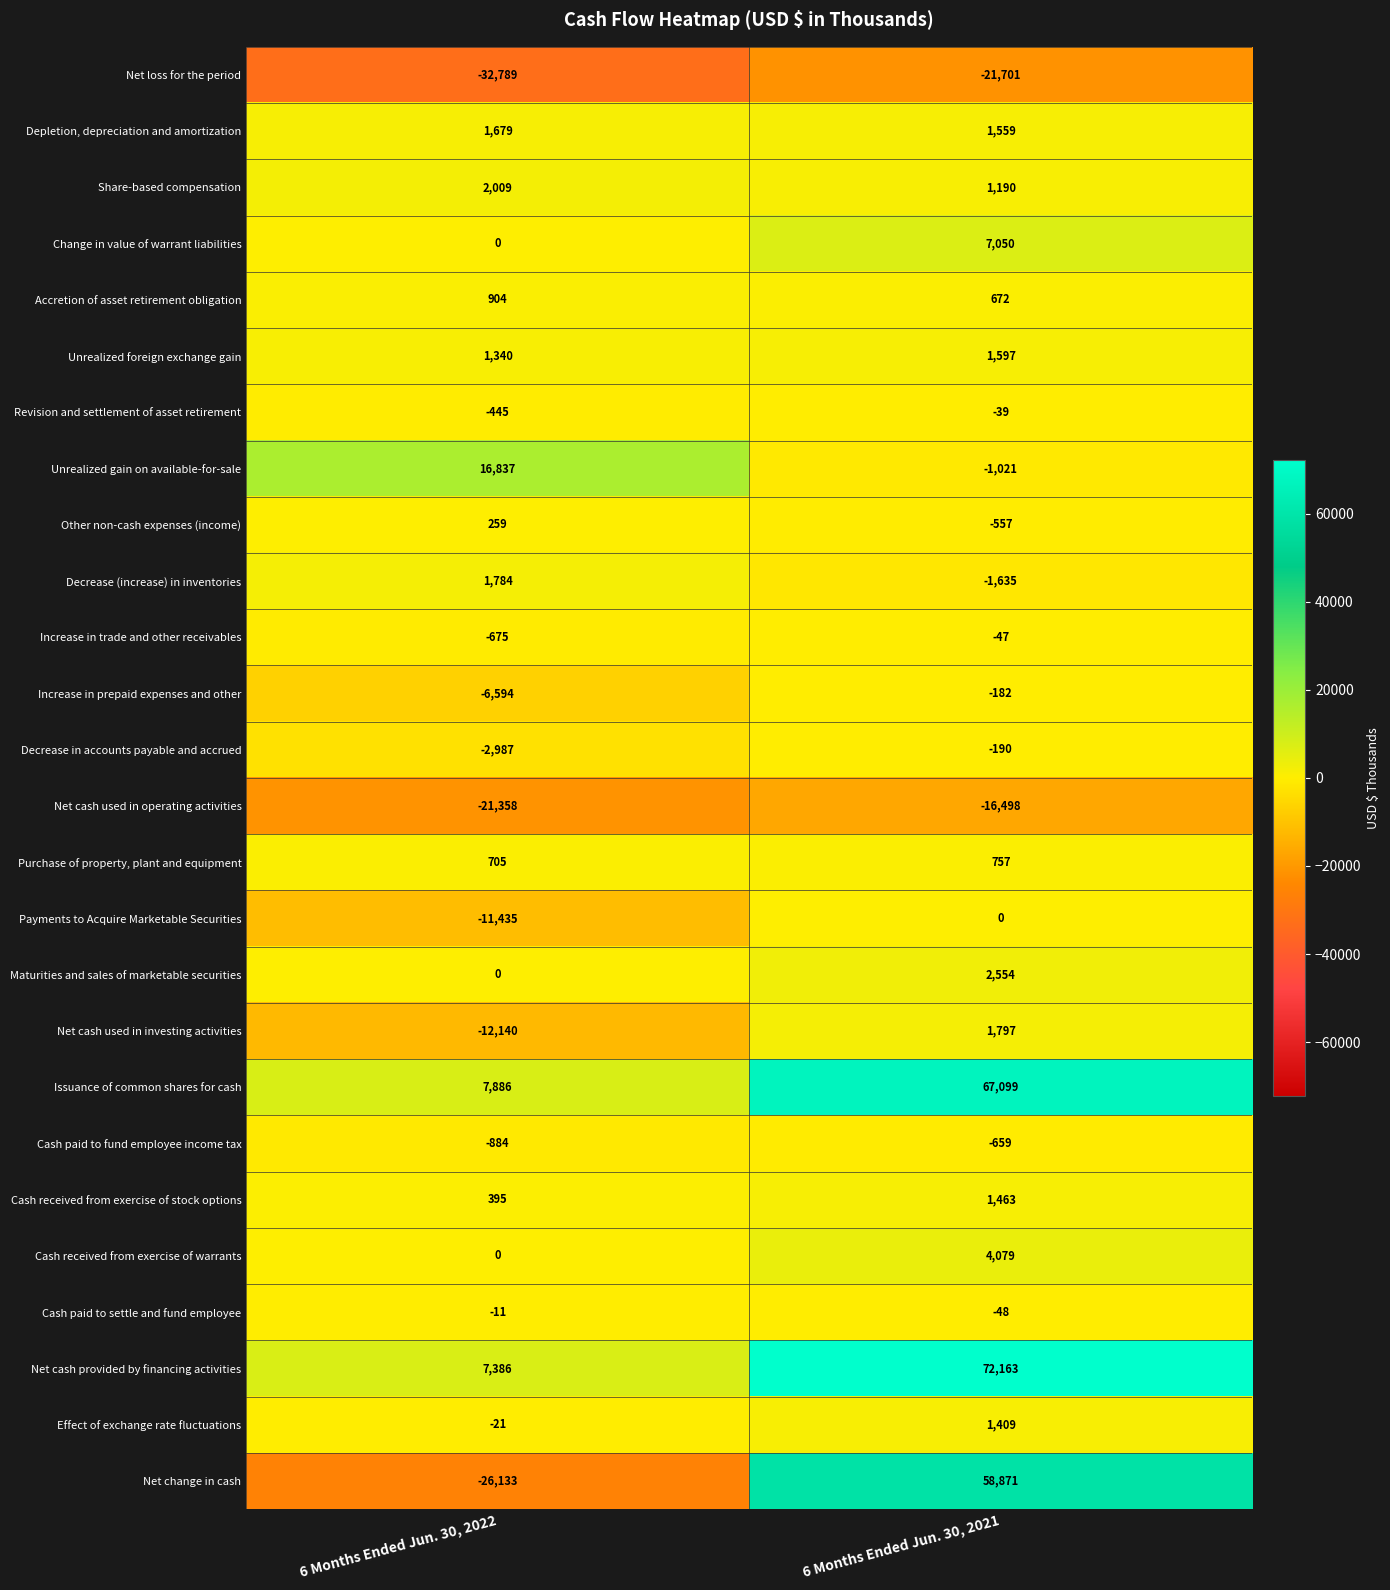

At which label is Revision and settlement of asset retirement closest to -242?

6 Months Ended Jun. 30, 2022